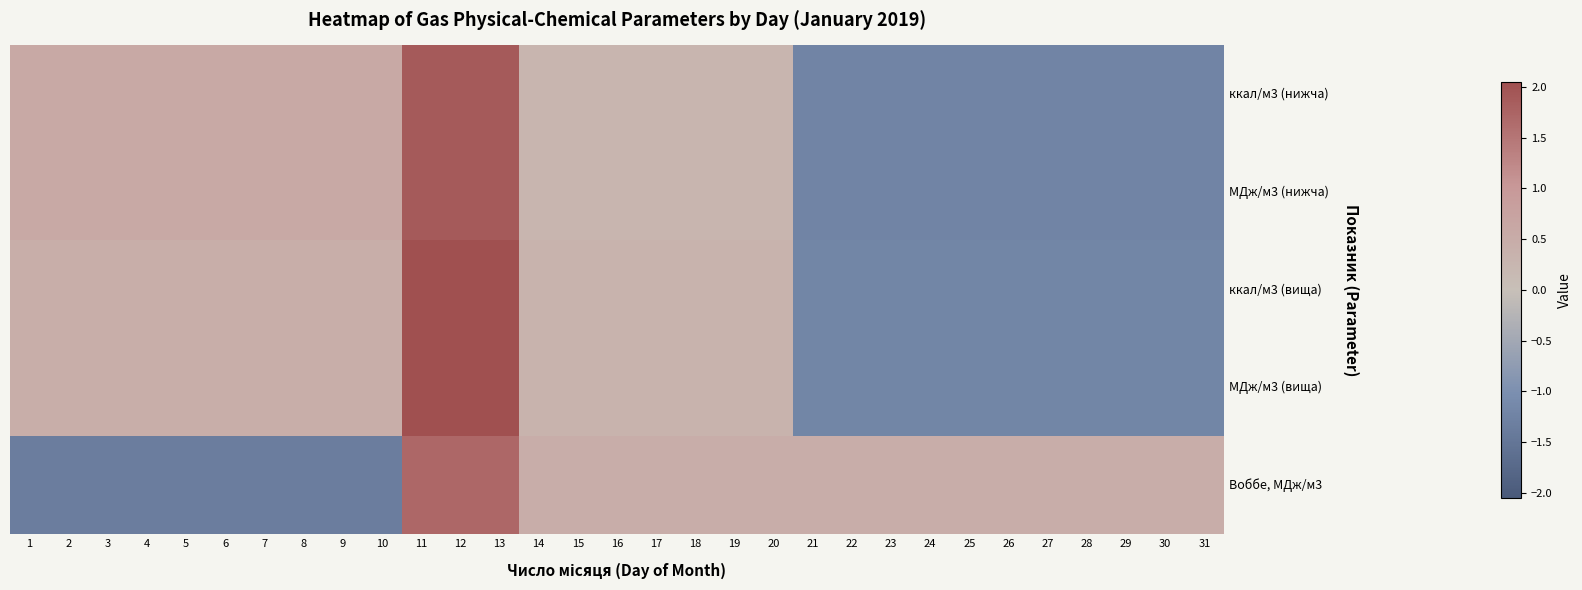

Between 4 and 28, which is larger?

4